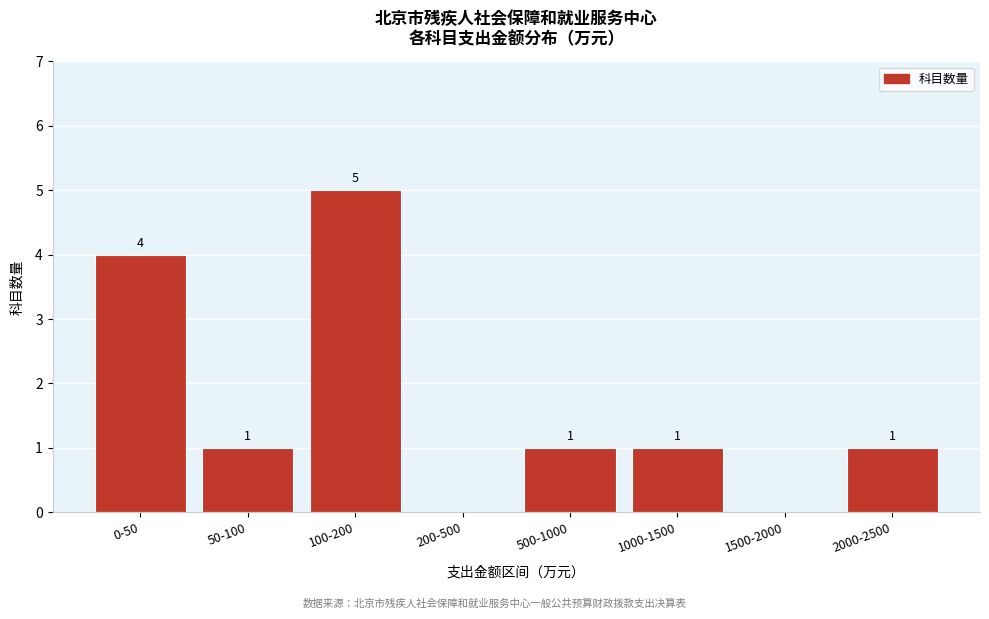

Reading right to left, extract all data points from this chart.

2000-2500=1	1500-2000=0	1000-1500=1	500-1000=1	200-500=0	100-200=5	50-100=1	0-50=4